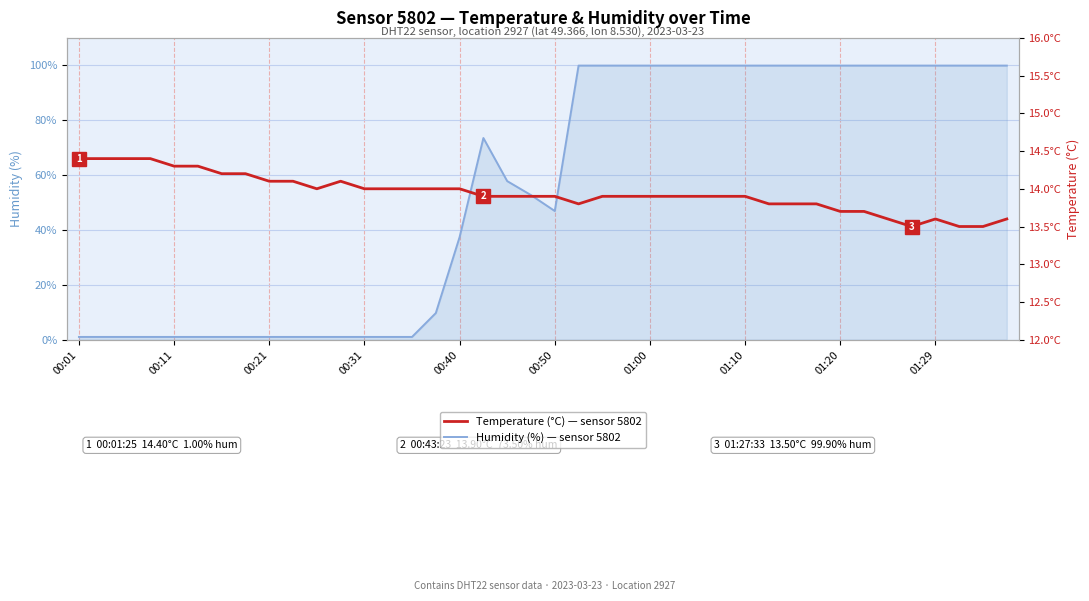

At which label does Humidity (%) — sensor 5802 reach its minimum?

00:01